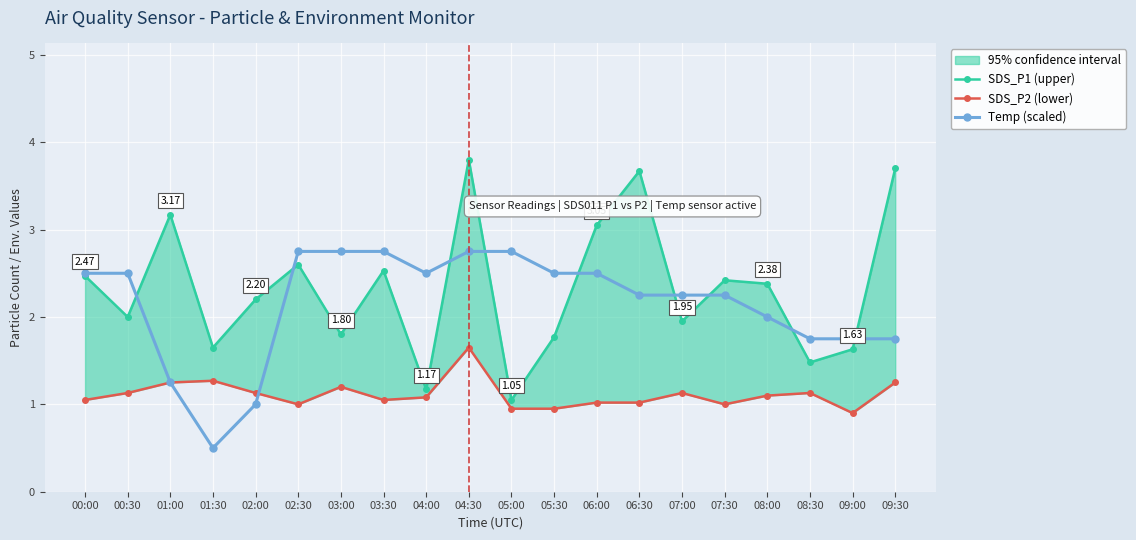

Between 06:00 and 03:00, which is larger?

06:00